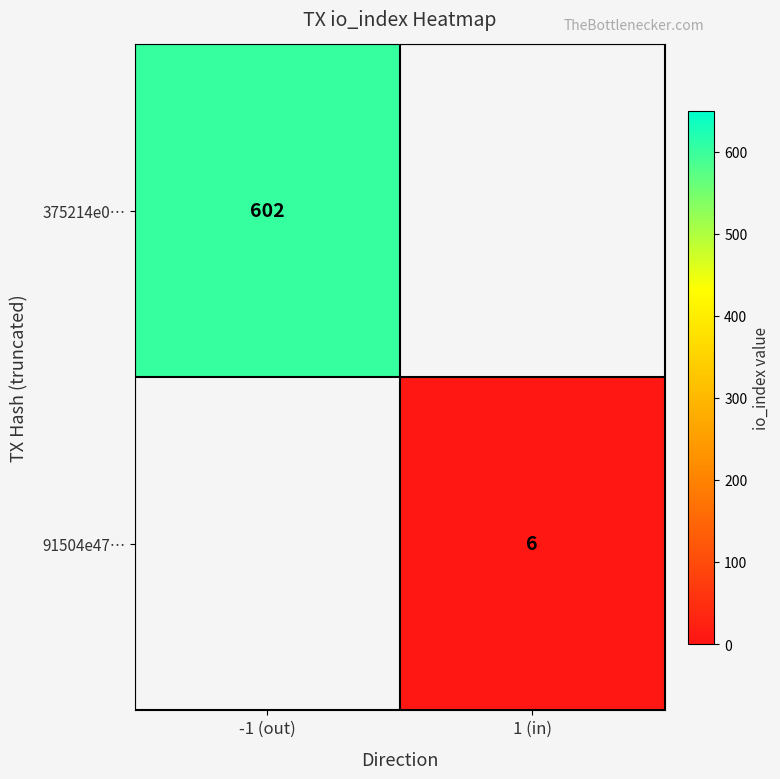

Is the value of 91504e47… at 1 (in) greater than the value of 375214e0… at -1 (out)?

No